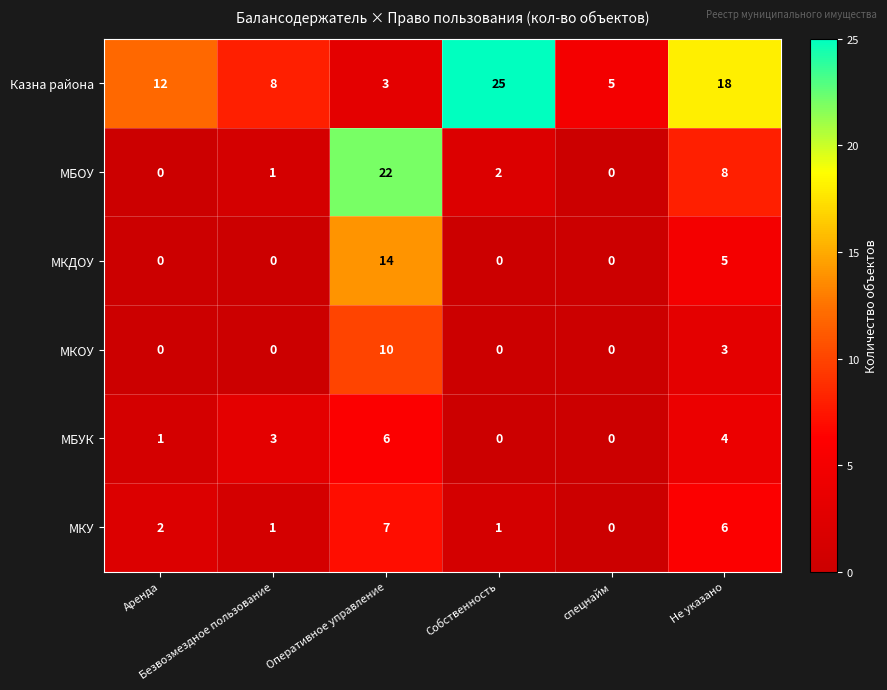

What is the difference between the second highest and minimum values in the МКДОУ series?

5